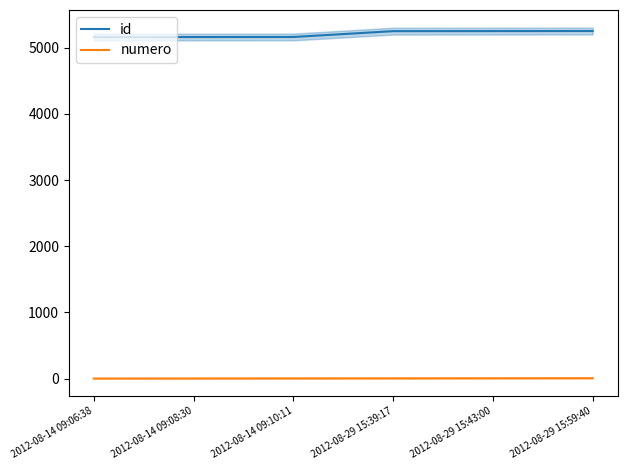

How many values in the numero series are below 4?

3